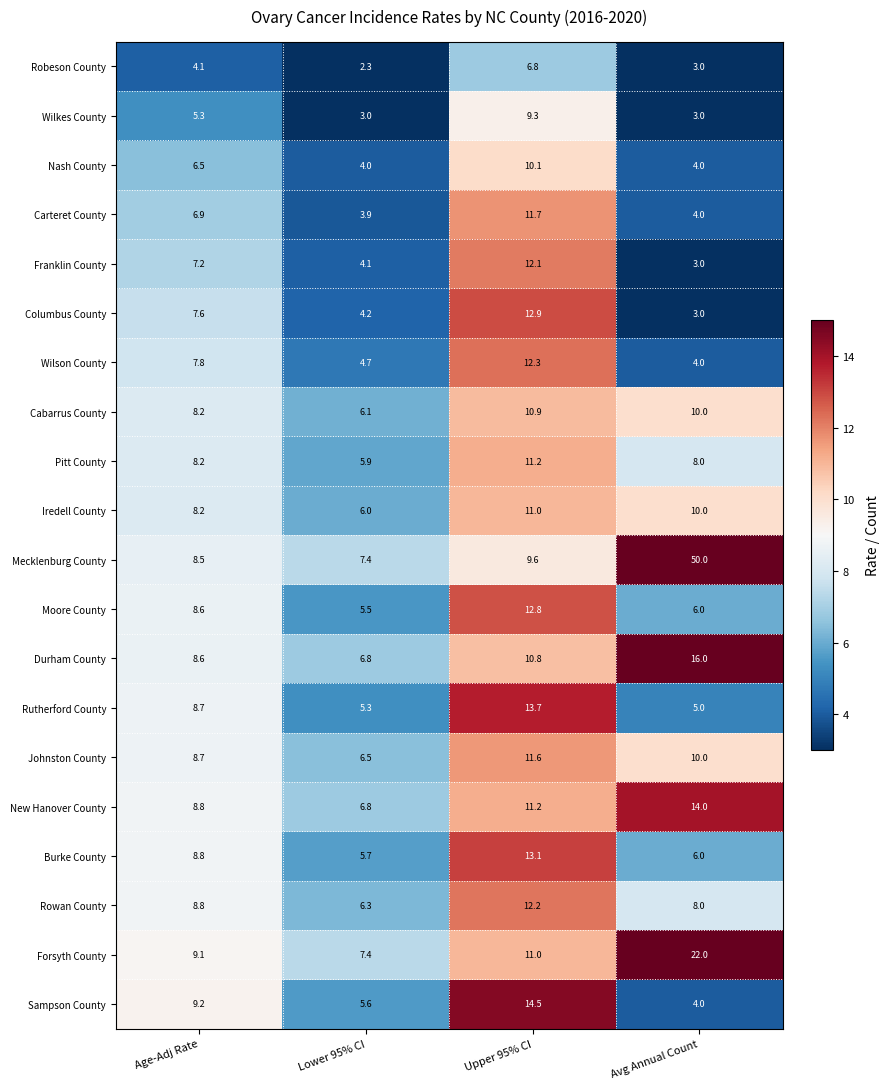

Which category has the highest value in the Carteret County series?

Upper 95% CI